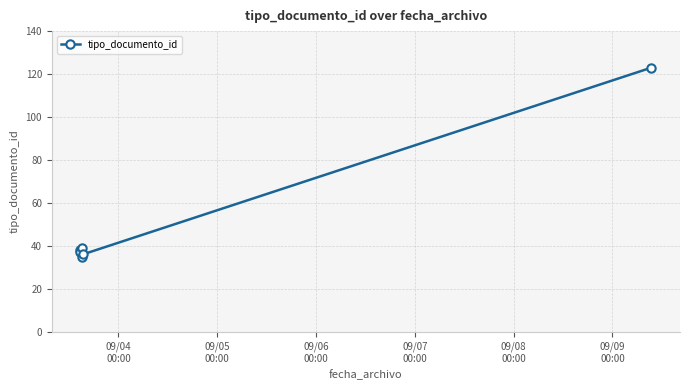

True or false: the data has more than 0 interior local peaks.

True